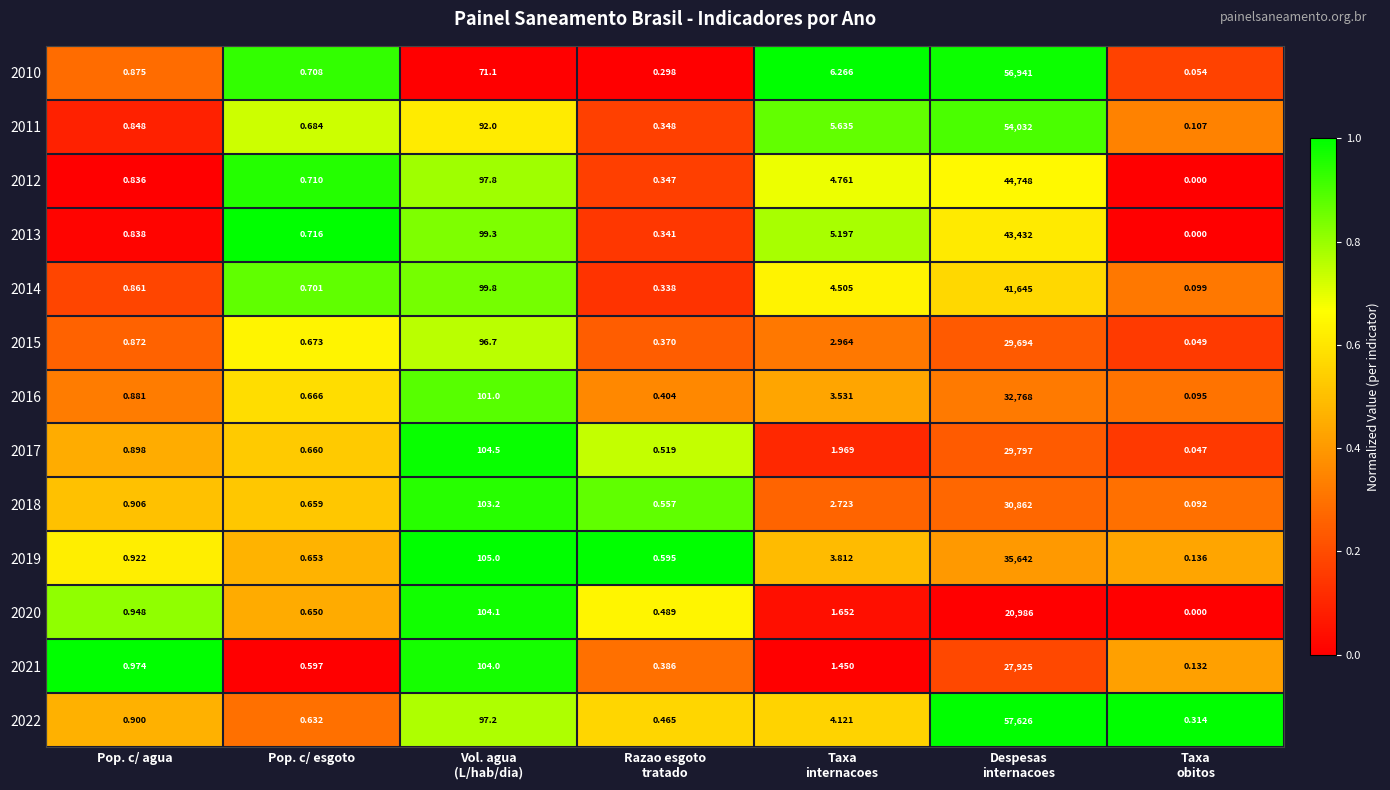

At how many categories does at least one series exceed 0?

7